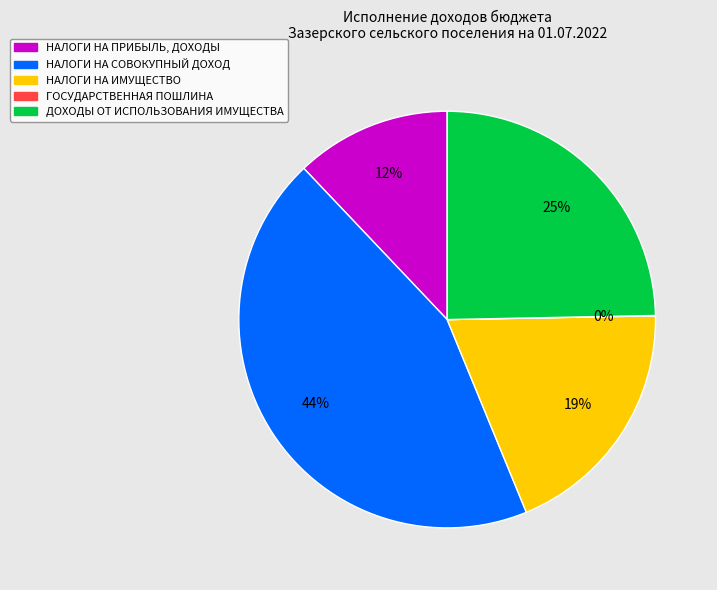

Which category has the biggest portion of the pie?

НАЛОГИ НА СОВОКУПНЫЙ ДОХОД